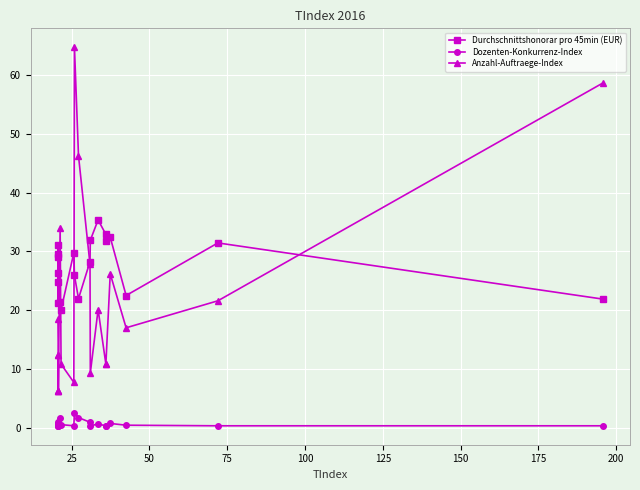

What is the maximum value shown in the chart?

64.8